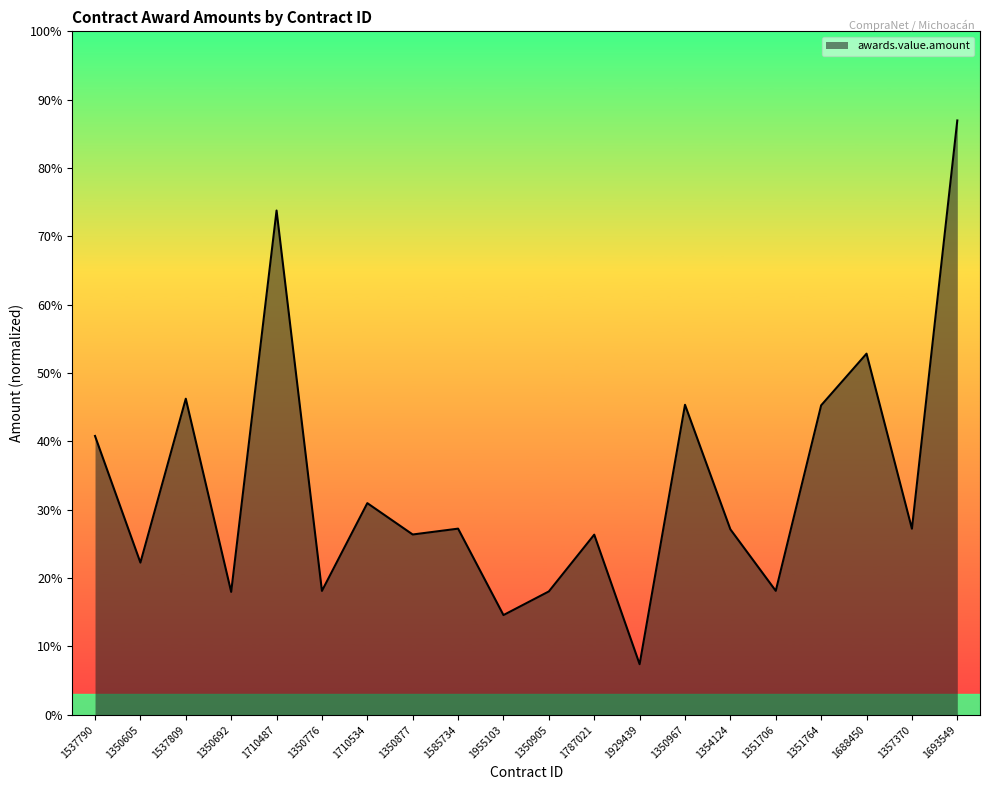

Where is the data nearest to the value 4482102?

1537809